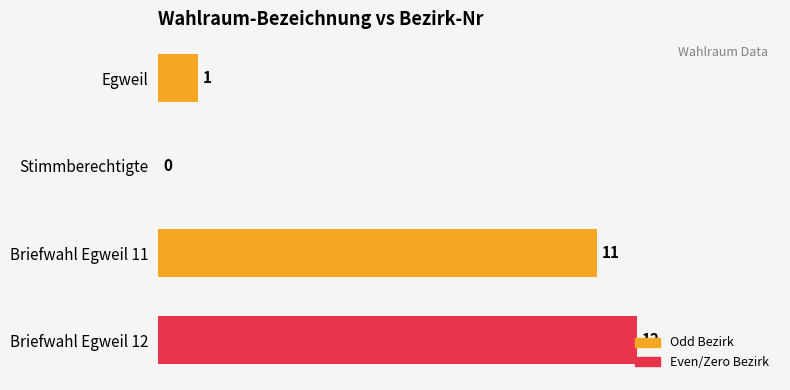

At which category does the chart reach its peak across all series?

Briefwahl Egweil 12